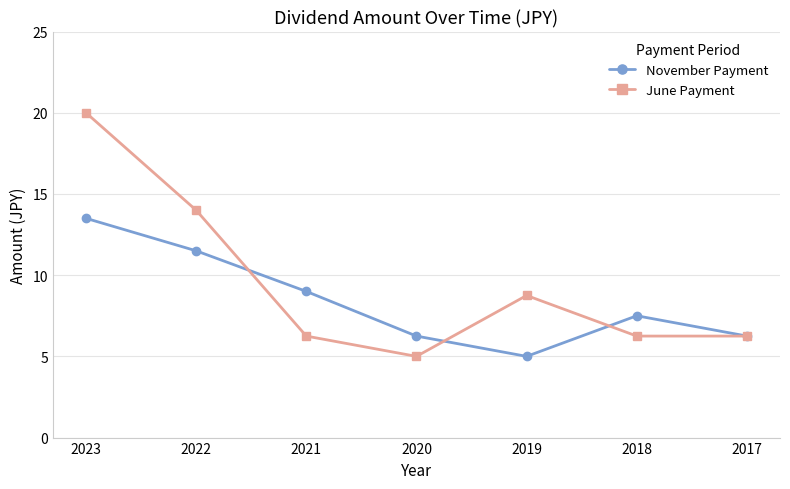

In November Payment, how many points are lower than both neighbors (excluding endpoints)?

1